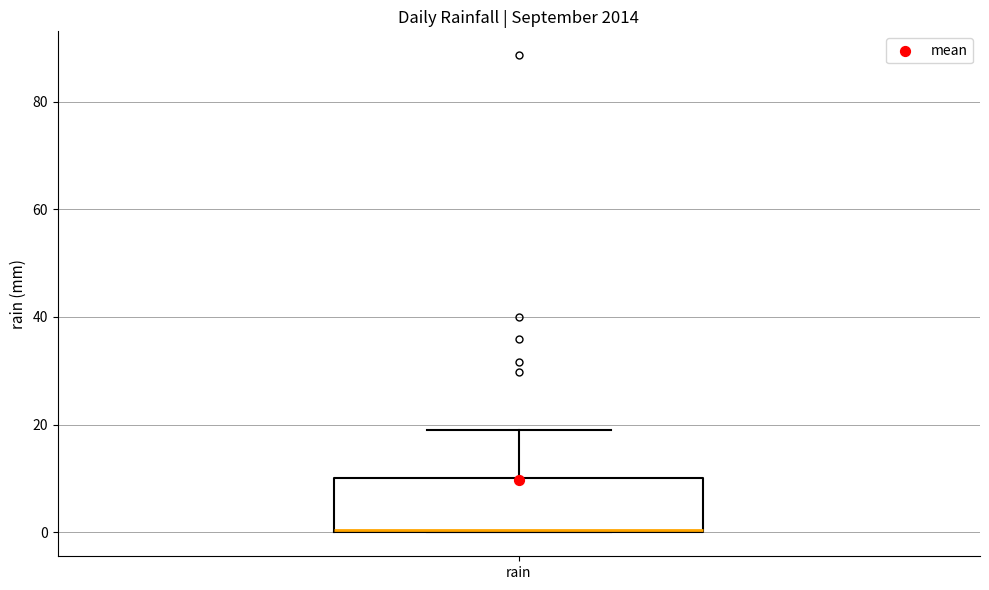

Read this box plot against the y-axis: the position of the median line, the range covered by the box, and the ends of both whiskers. The values are not printed on the chart, so give them approximately, as read against the axis.

median 0 (drawn on the box's lower edge), box 0 to 10, whiskers 0 to 20